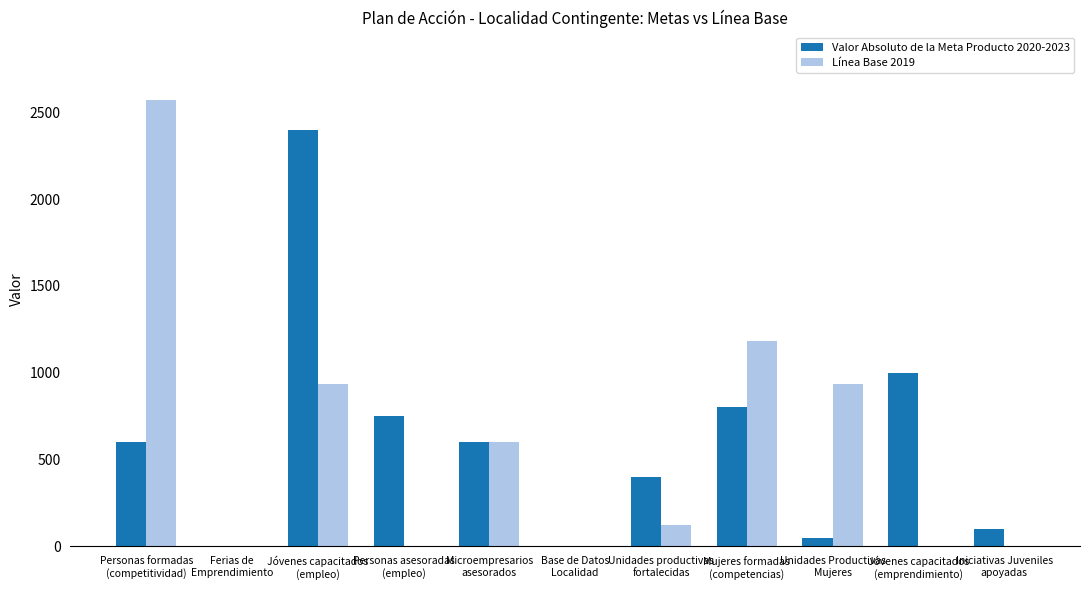

Which series has the widest spread of values?

Línea Base 2019